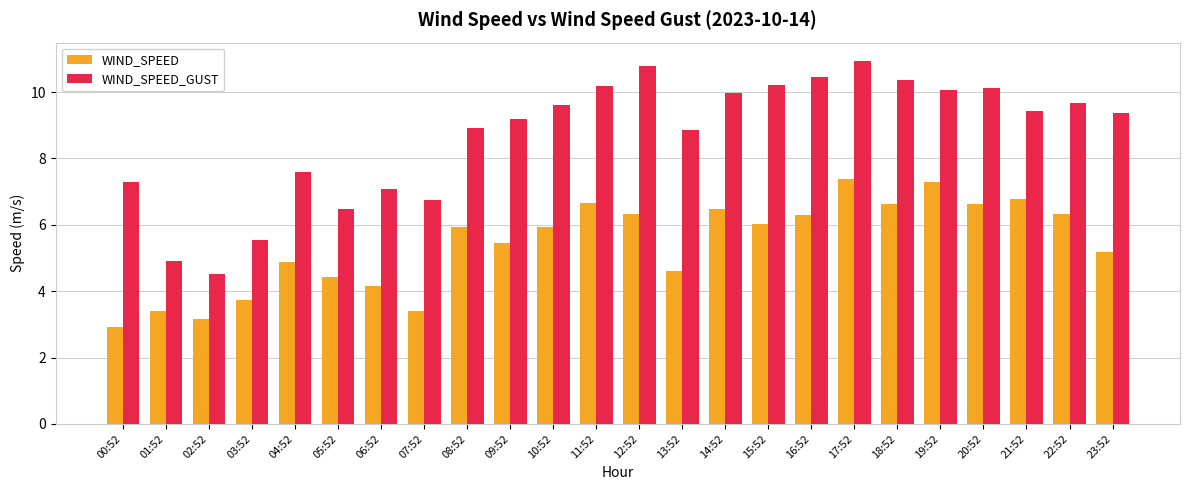

How many categories are shown in the chart?

24